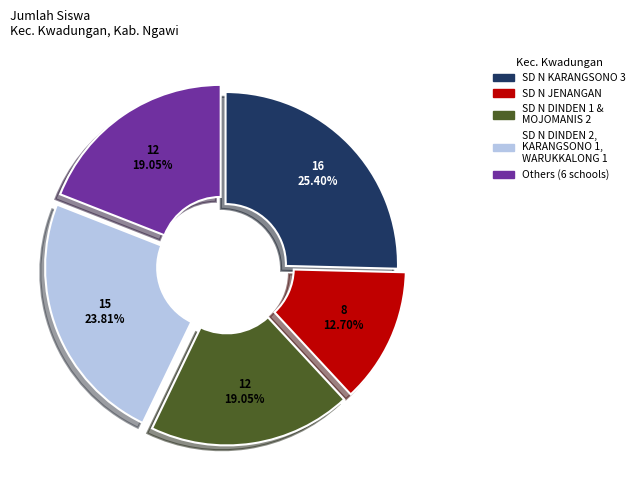

To the nearest percent, what is the average slice percentage?

20%